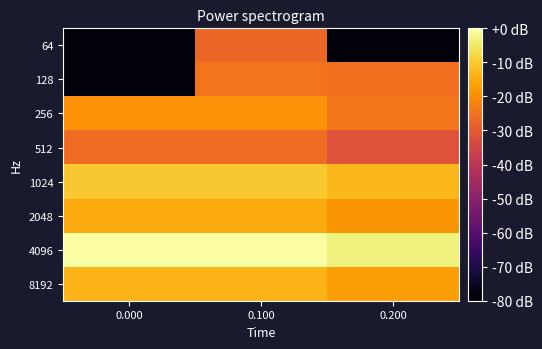

Reading right to left, list all the values displayed in this chart.

64: 0.200=-78.3	0.100=-26.9	0.000=-78.3
128: 0.200=-25.4	0.100=-24.5	0.000=-78.3
256: 0.200=-24.1	0.100=-19.2	0.000=-19.2
512: 0.200=-31.6	0.100=-26.0	0.000=-26.0
1024: 0.200=-13.1	0.100=-10.4	0.000=-10.4
2048: 0.200=-18.5	0.100=-15.1	0.000=-15.1
4096: 0.200=-3.1	0.100=0.0	0.000=0.0
8192: 0.200=-17.1	0.100=-13.6	0.000=-13.6